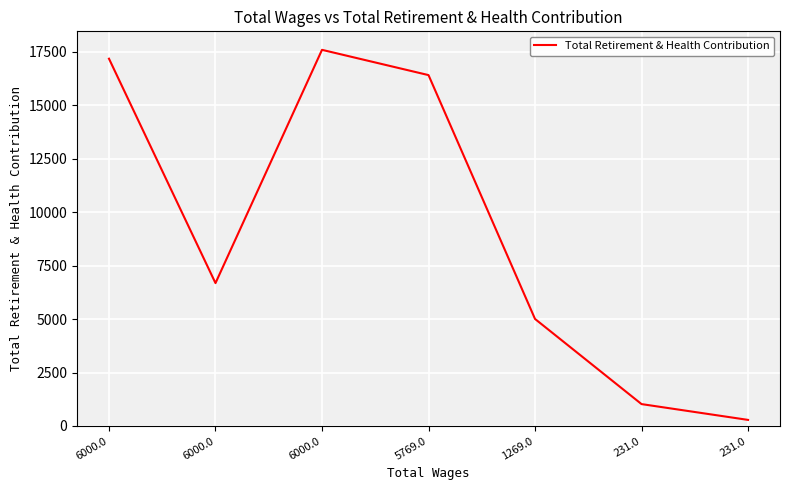

Count the number of data series in this chart.

1